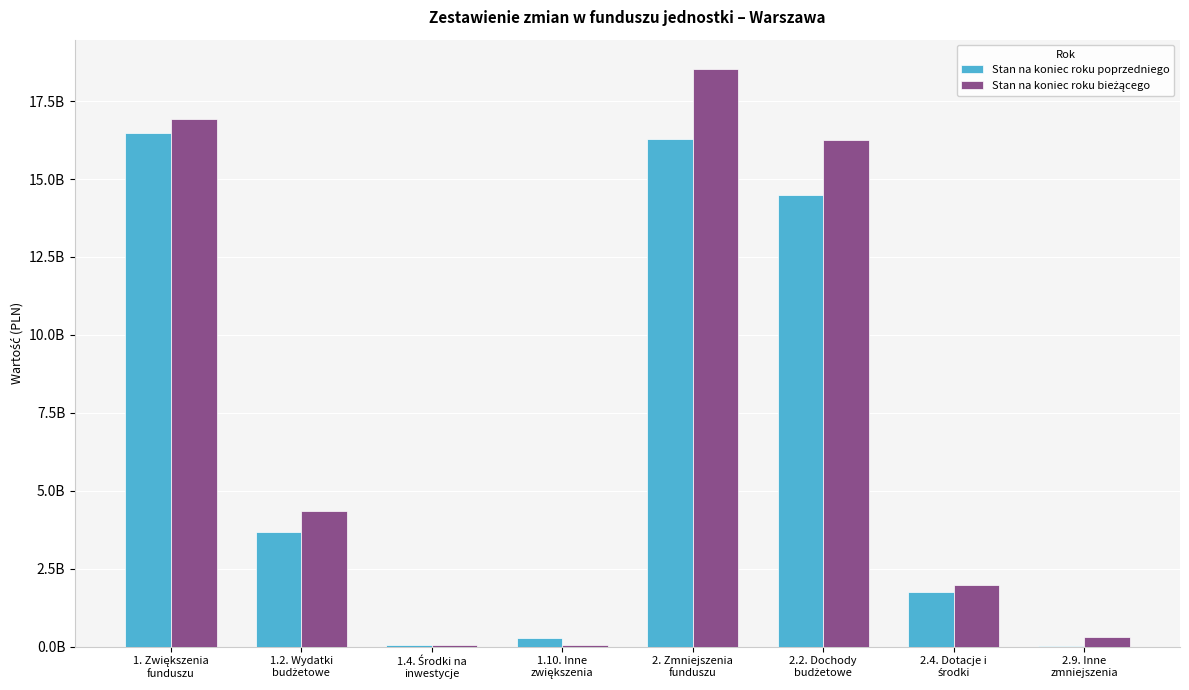

List the series in order of their peak value, lowest first.

Stan na koniec roku poprzedniego, Stan na koniec roku bieżącego